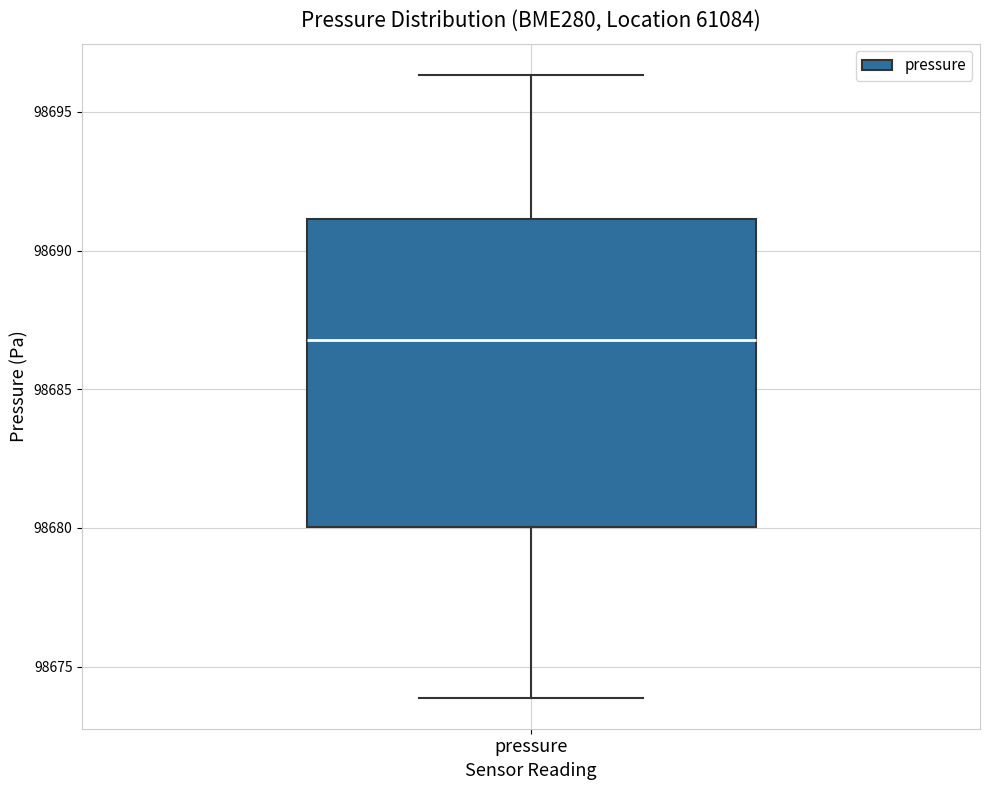

Read this box plot against the y-axis: the position of the median line, the range covered by the box, and the ends of both whiskers. The values are not printed on the chart, so give them approximately, as read against the axis.

median 98687.0, box 98680.0 to 98691.0, whiskers 98674.0 to 98696.5